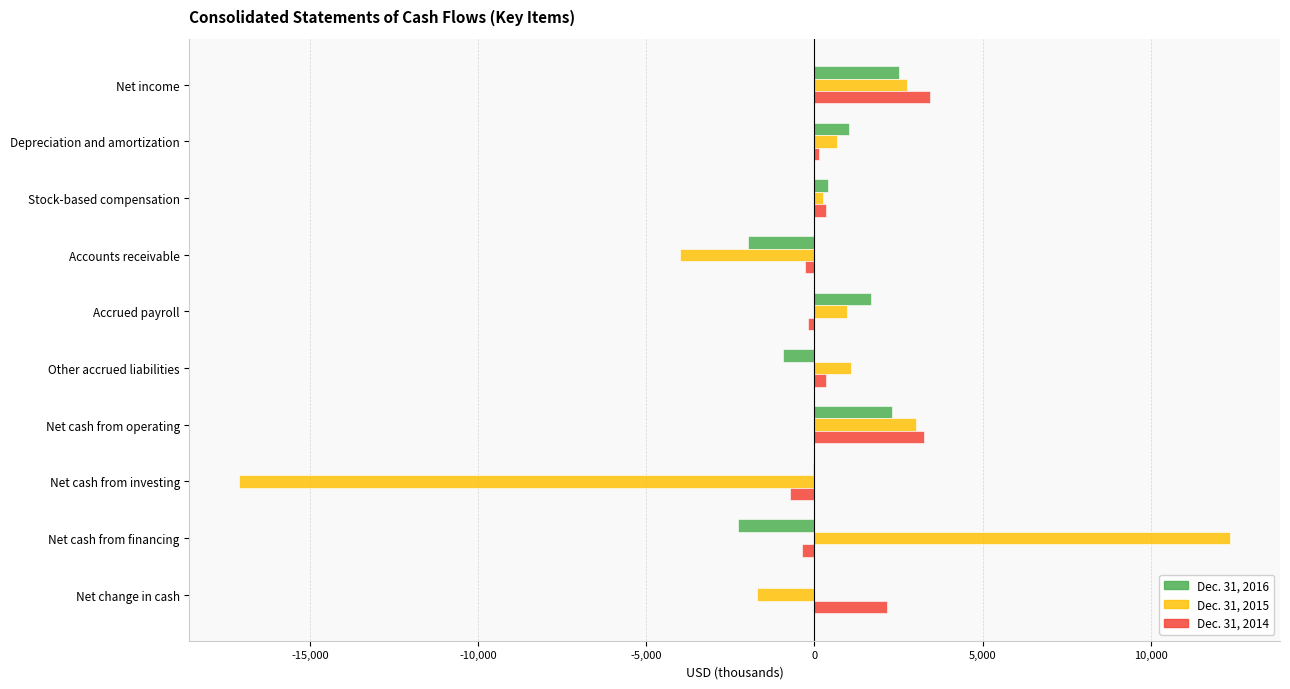

How many categories are shown in the chart?

10